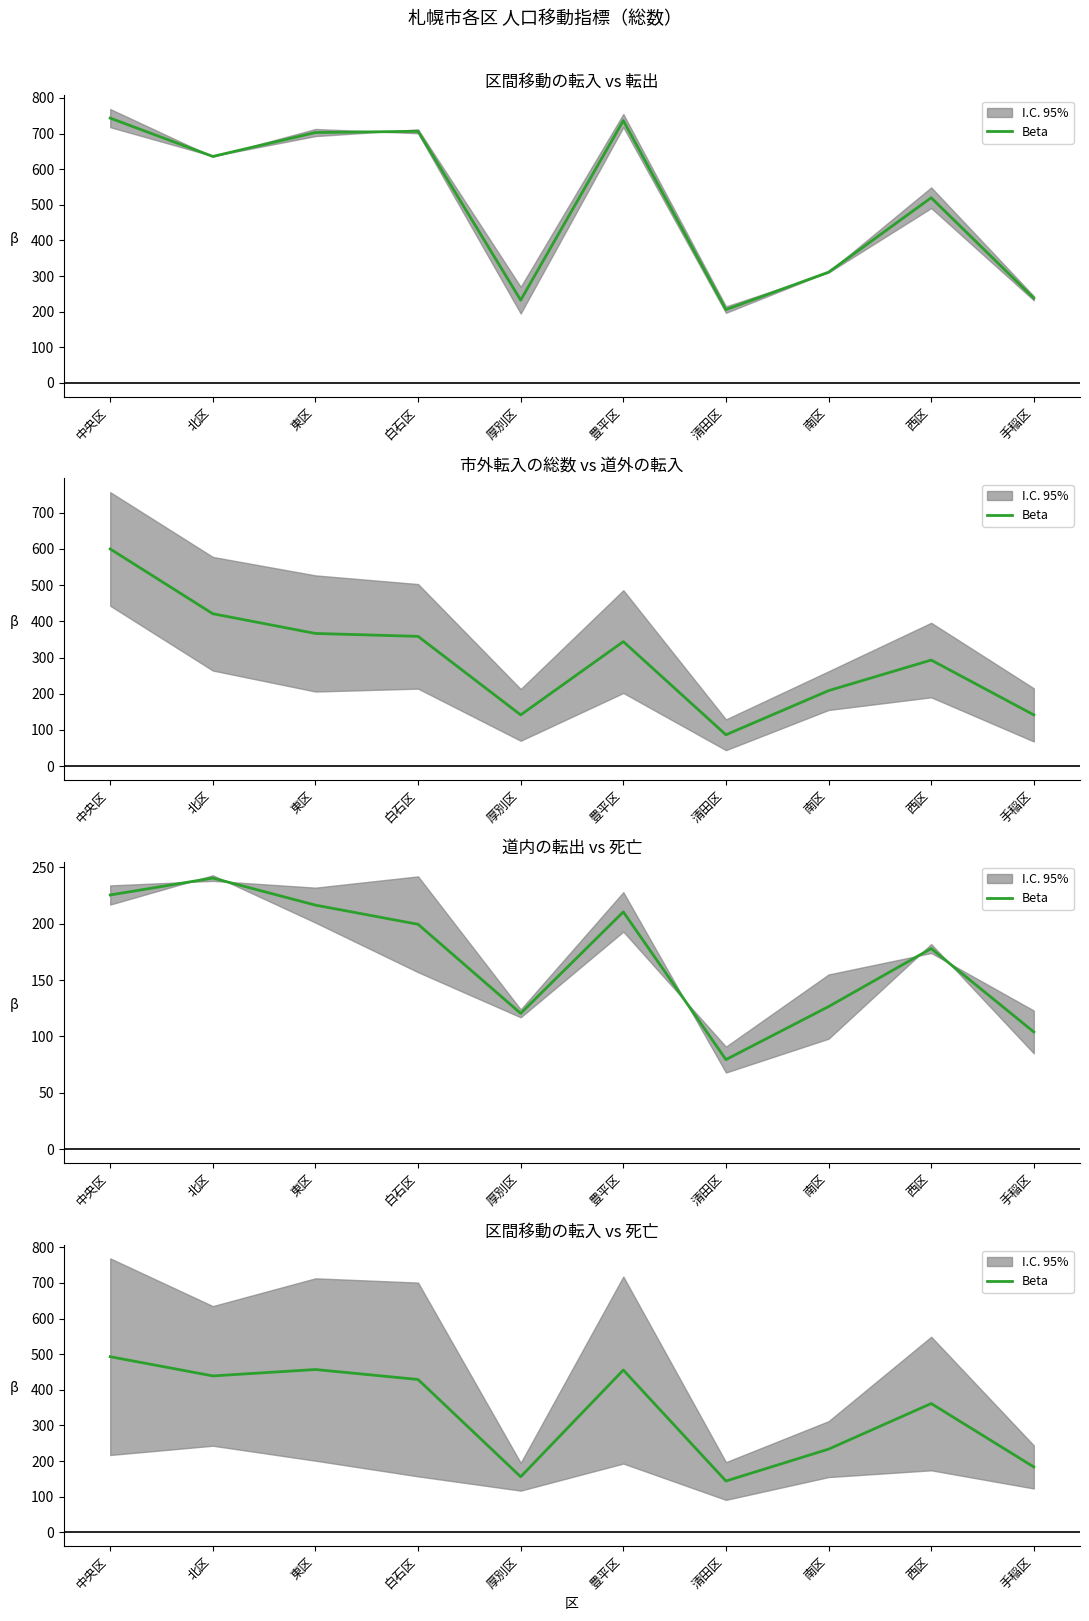

What is the change in value from 北区 to 南区?

-205.5